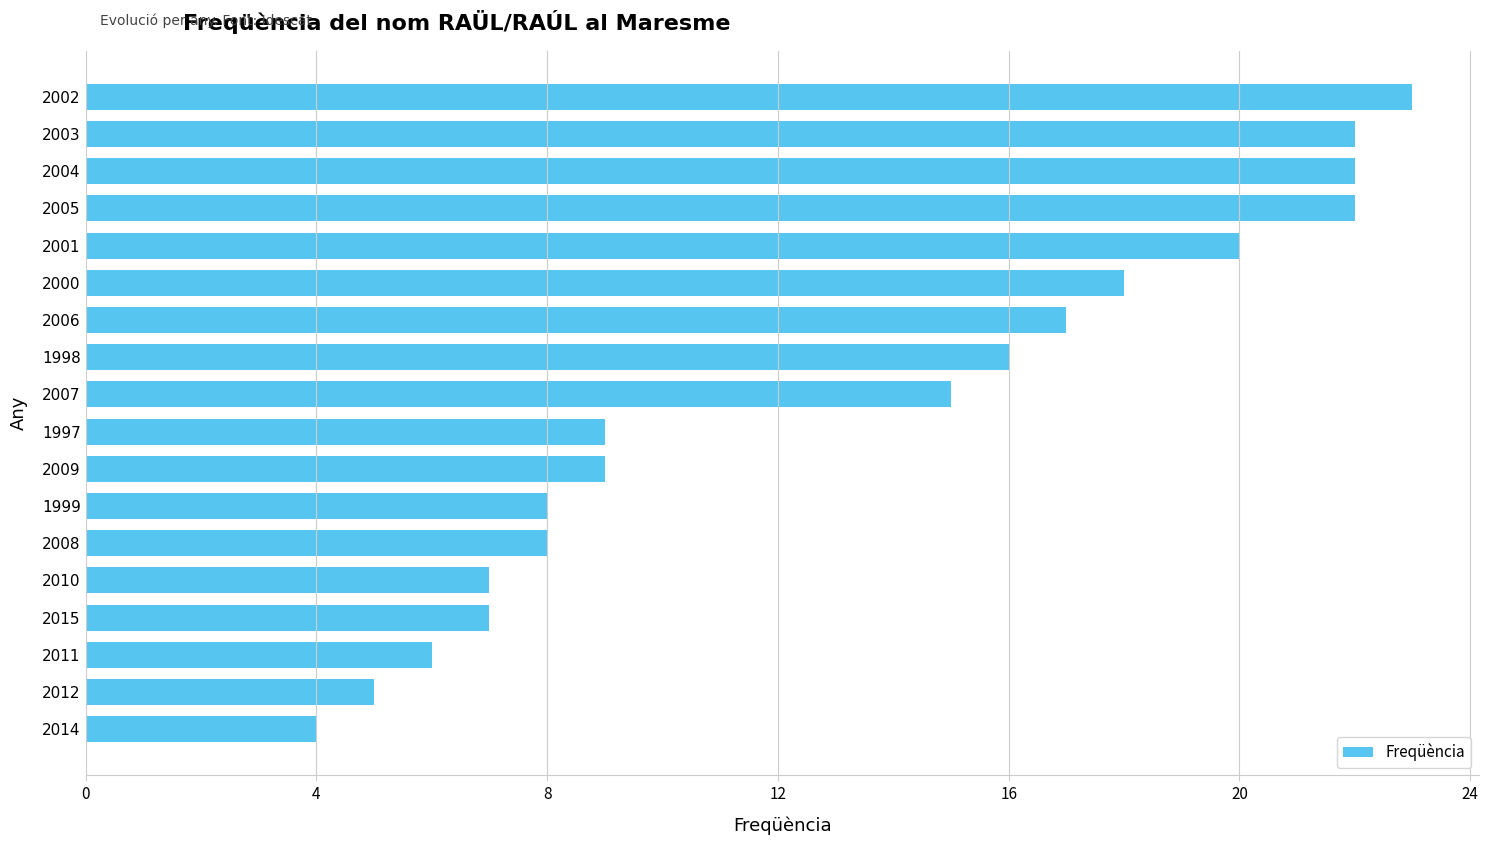

At which label is the value closest to 13?

2007